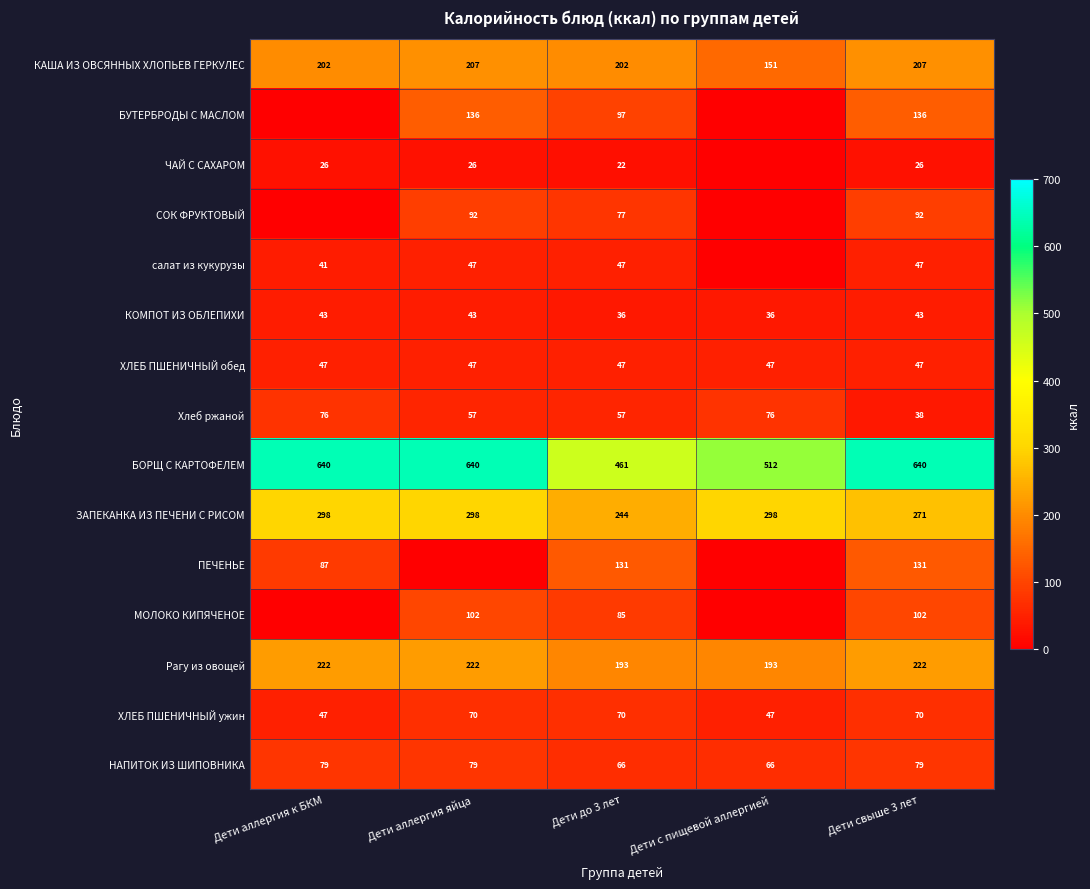

What is the maximum value for Рагу из овощей?

222